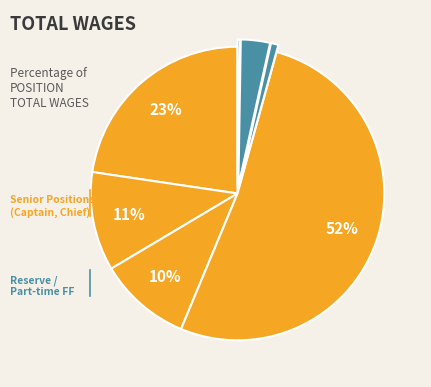

Which category accounts for the majority?

FF/Paramedic